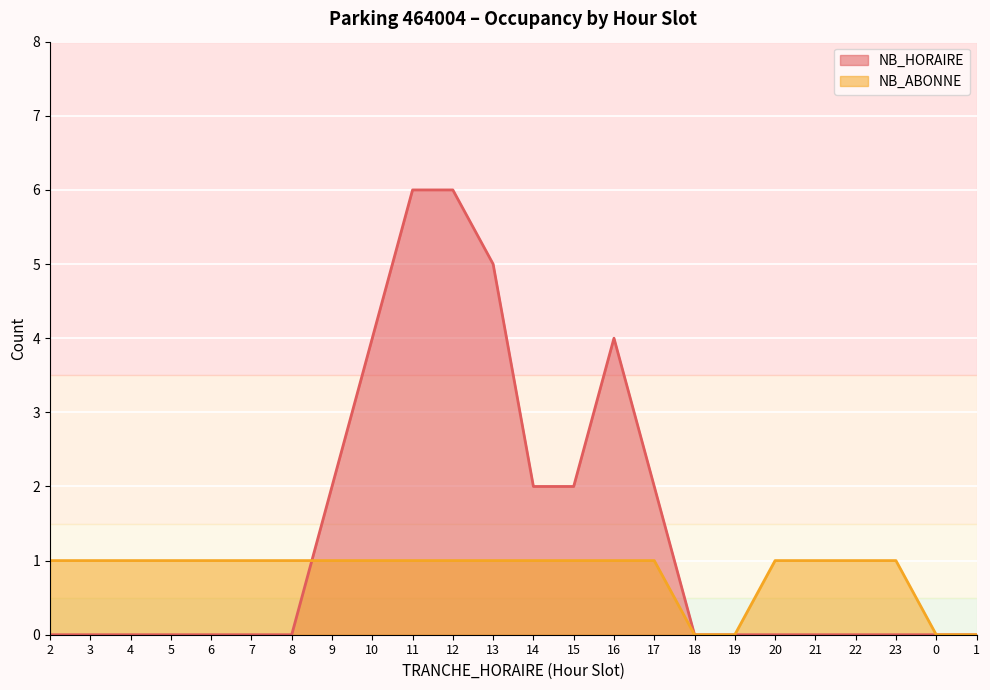

True or false: NB_HORAIRE has more than 2 interior local peaks.

False